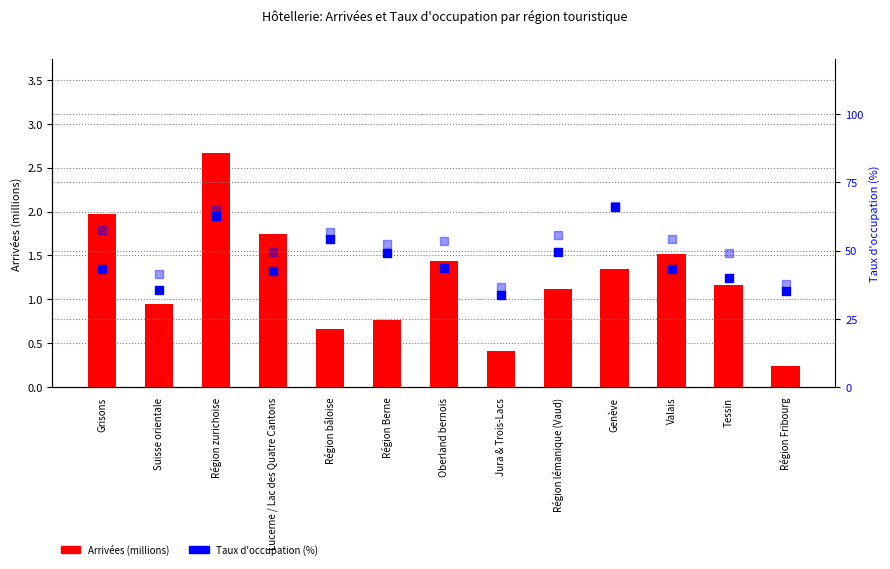

Which series has the largest total across all categories?

Taux net d'occupation (%)